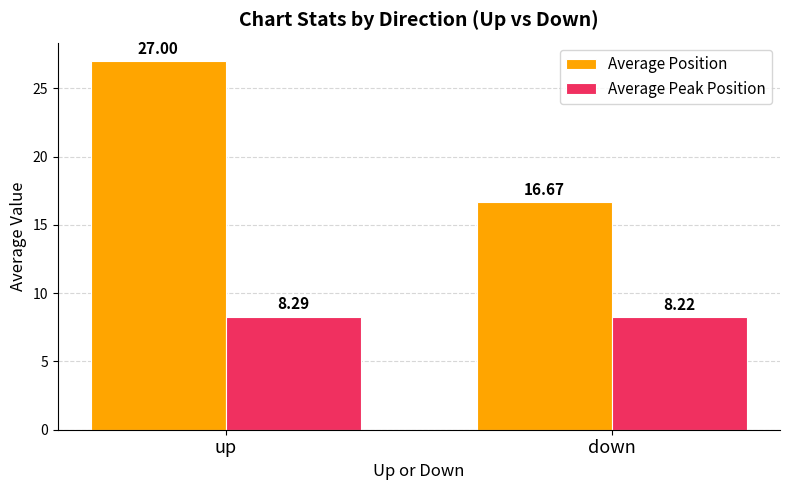

Are the bars grouped side by side (vs. stacked)?

Yes